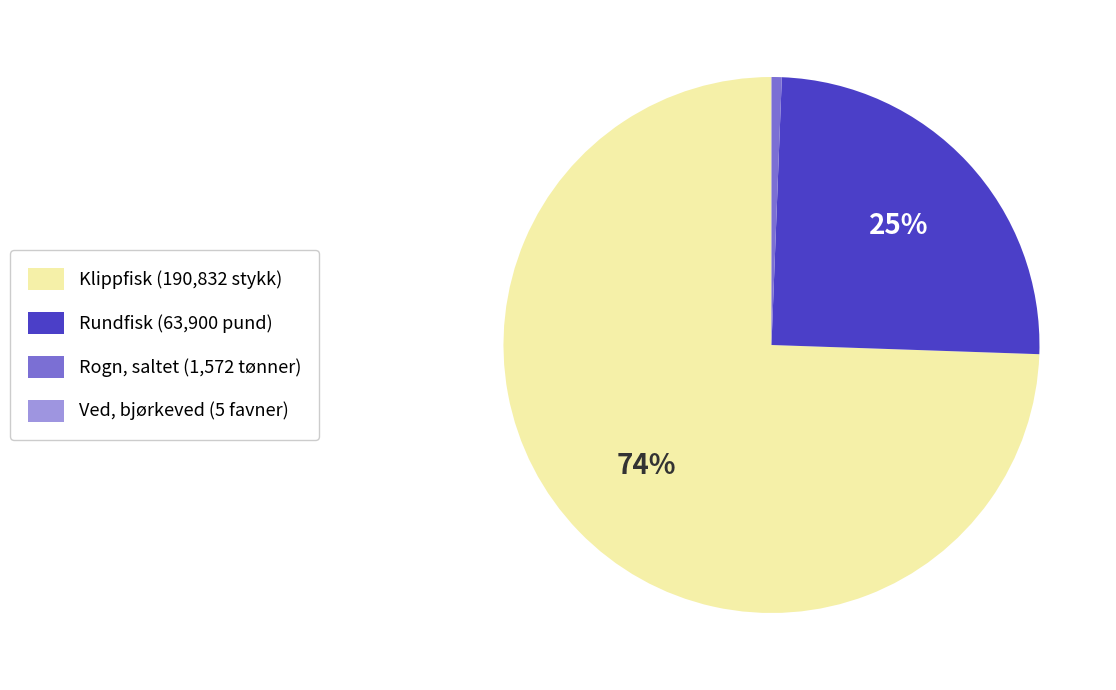

Do Rundfisk (63,900 pund) and Klippfisk (190,832 stykk) together represent more than half of the pie?

Yes